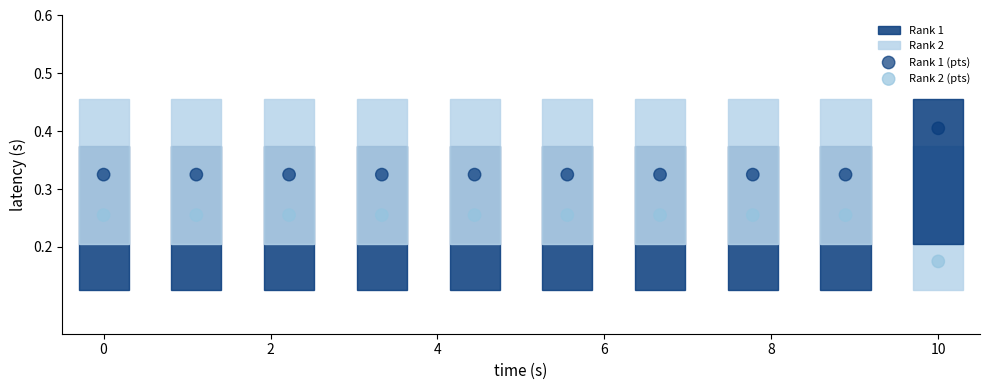

Which series reaches the minimum Y coordinate?

Rank 1 (pts)